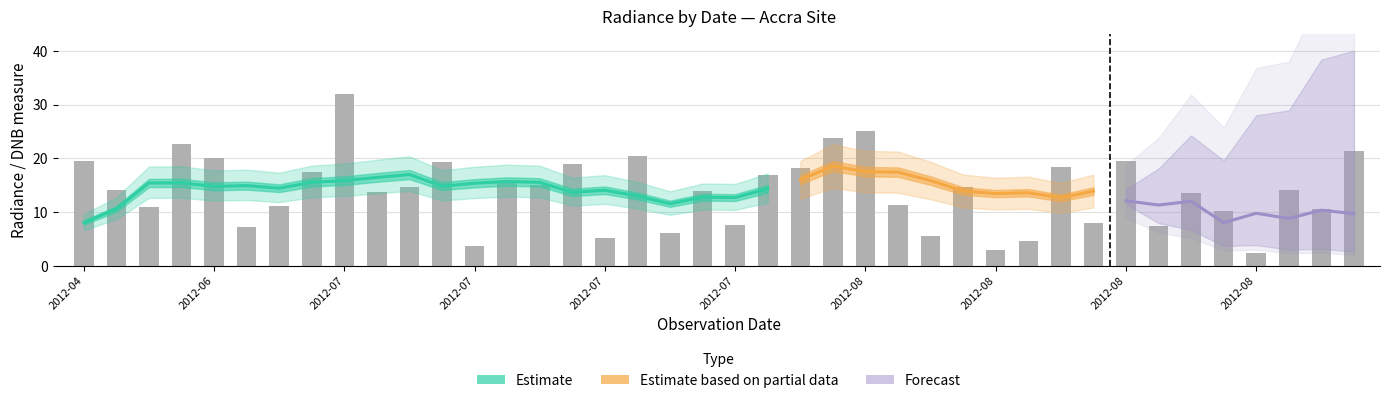

What is the sum of the rade9_dnb_licorr values at 36 and 35?

12.2